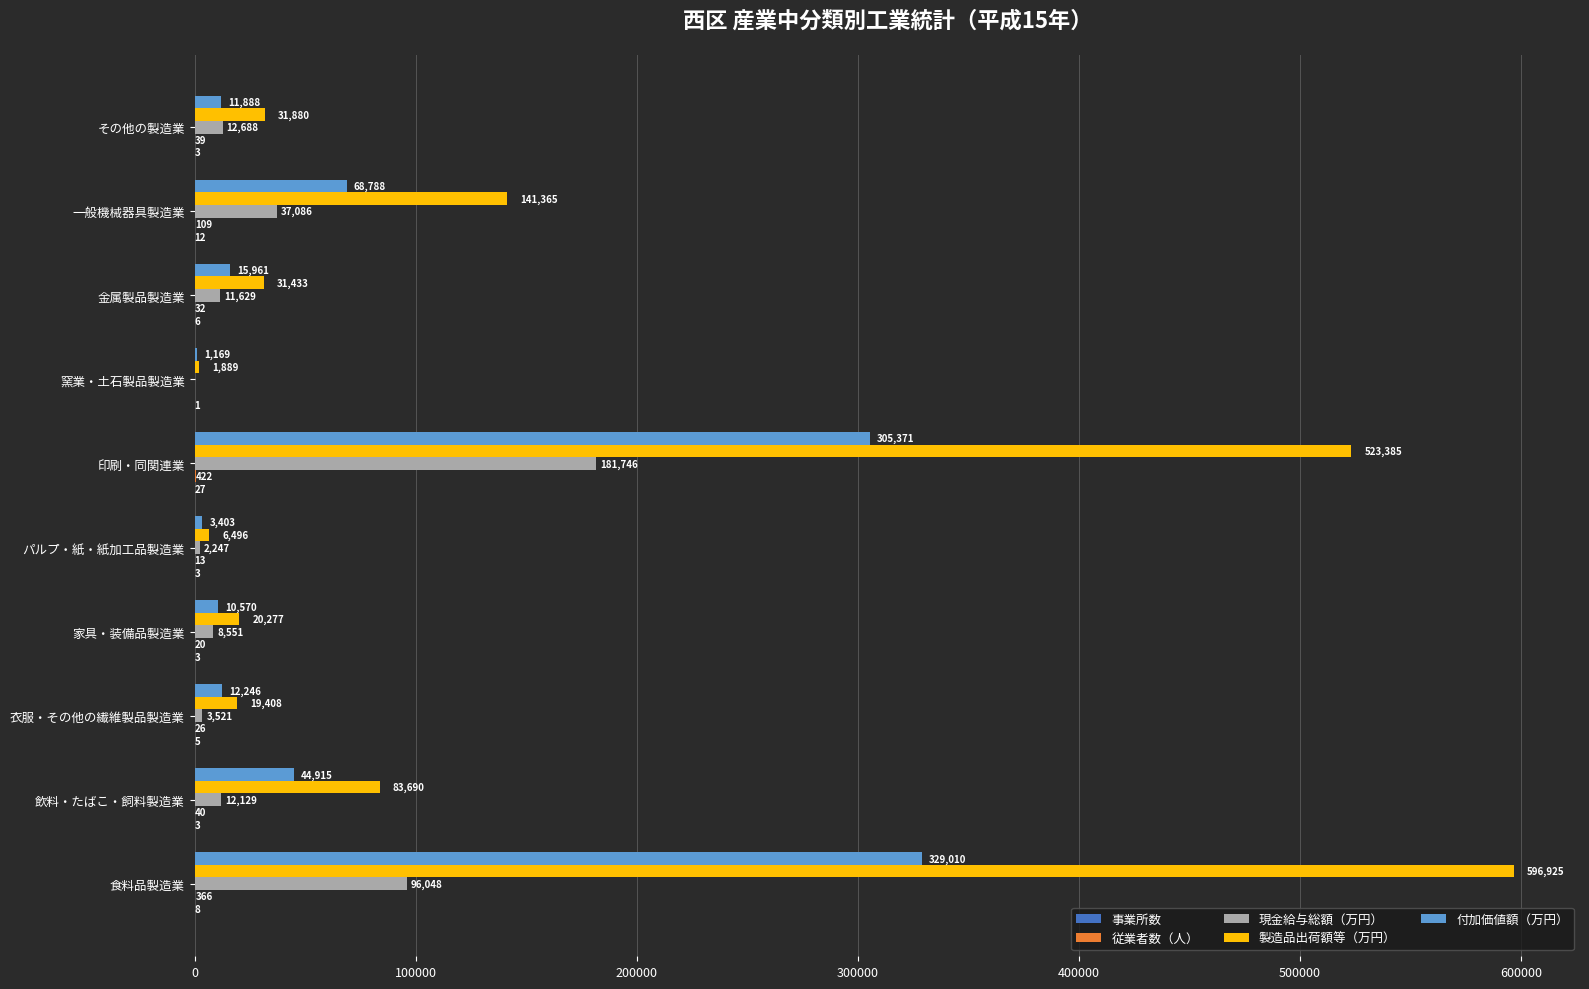

At which label is 製造品出荷額等（万円） closest to 299407?

一般機械器具製造業